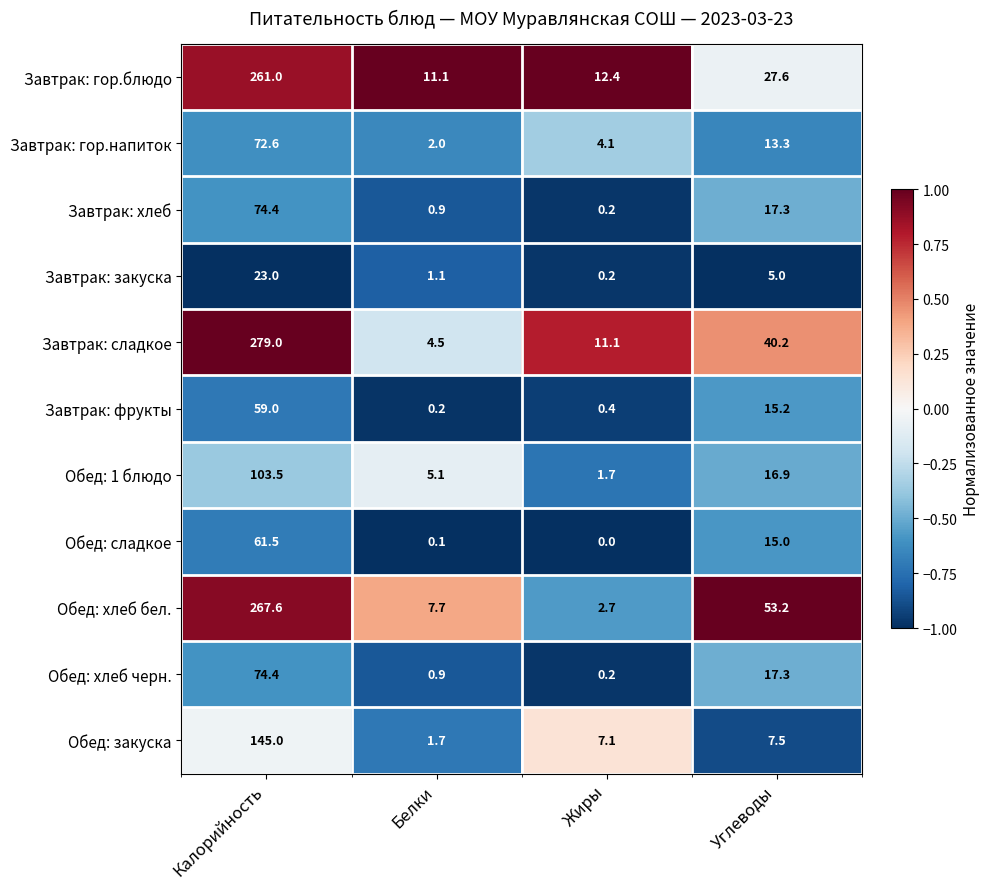

What is the average value of the Завтрак: закуска series?

7.3